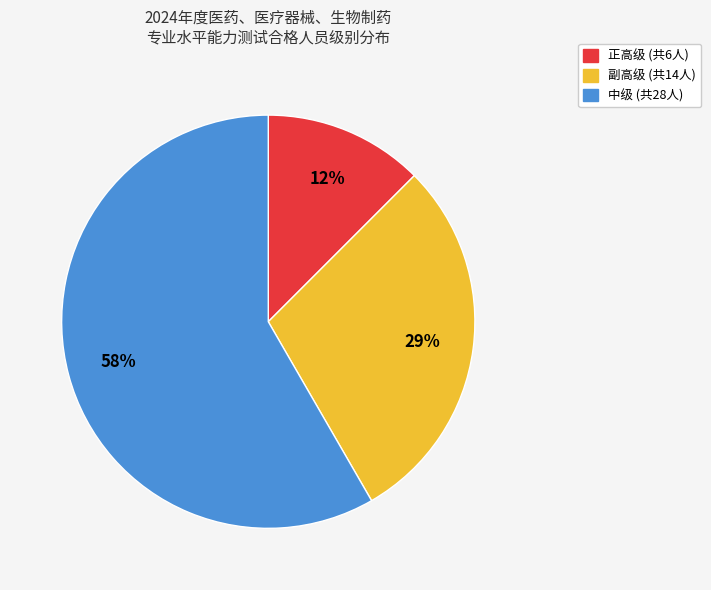

Which category has the smallest portion of the pie?

正高级